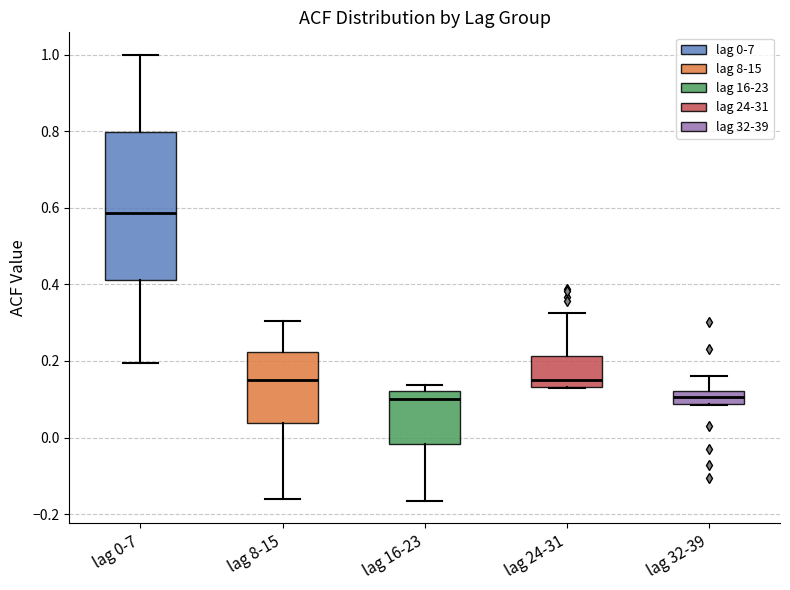

Reading left to right, transcribe this box plot: for each box, give where its median line is, the range the box spans, and where its two whiskers end, as read against the y-axis. The values are not printed on the chart, so give them approximately, as read against the axis.

lag 0-7: median 0.58, box 0.42 to 0.80, whiskers 0.20 to 1.00
lag 8-15: median 0.16, box 0.04 to 0.22, whiskers -0.16 to 0.30
lag 16-23: median 0.10, box -0.02 to 0.12, whiskers -0.16 to 0.14
lag 24-31: median 0.16, box 0.14 to 0.22, whiskers 0.12 to 0.32
lag 32-39: median 0.10, box 0.08 to 0.12, whiskers 0.08 to 0.16